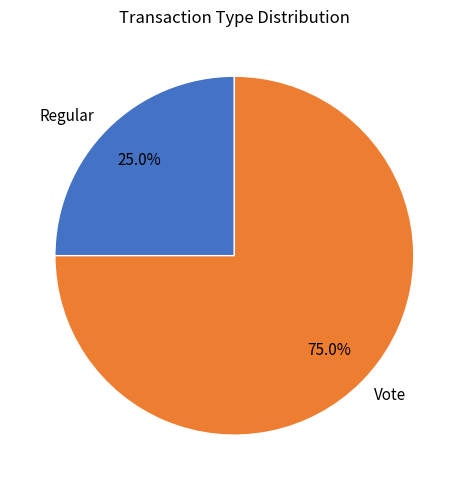

How many segments does this pie chart have?

2